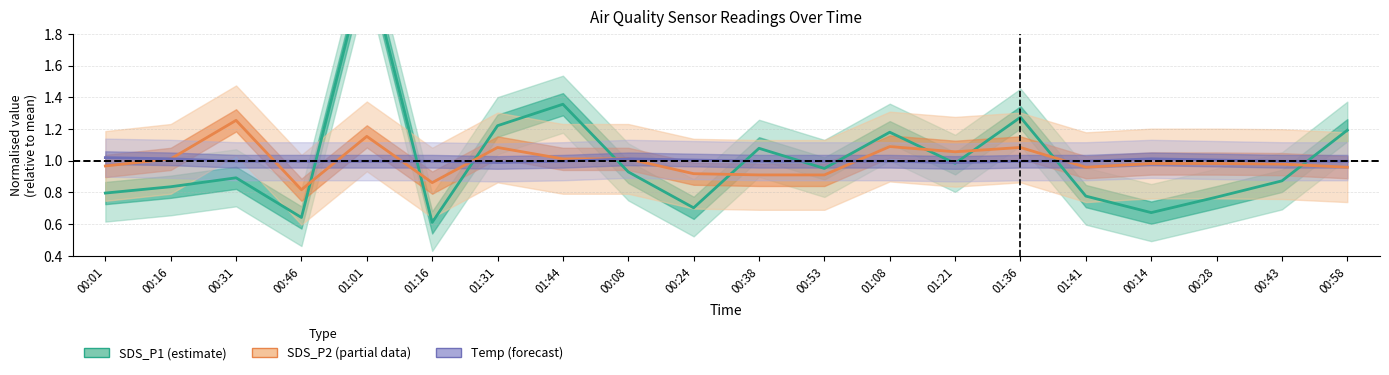

At how many categories does at least one series exceed 2?

1